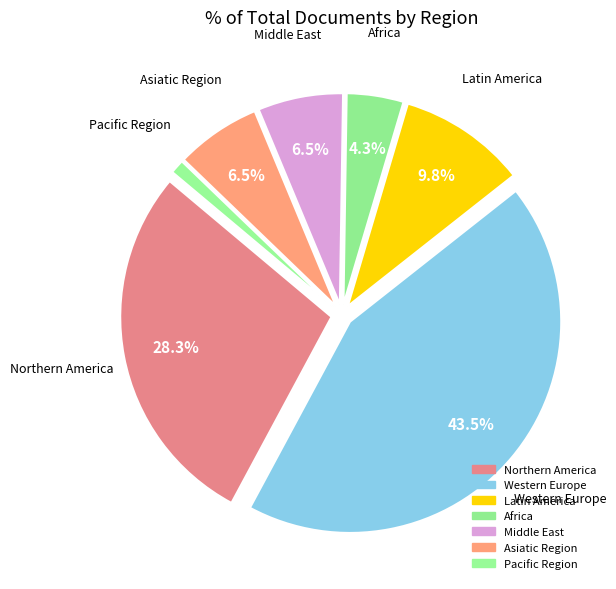

Count the number of slices in the pie.

7